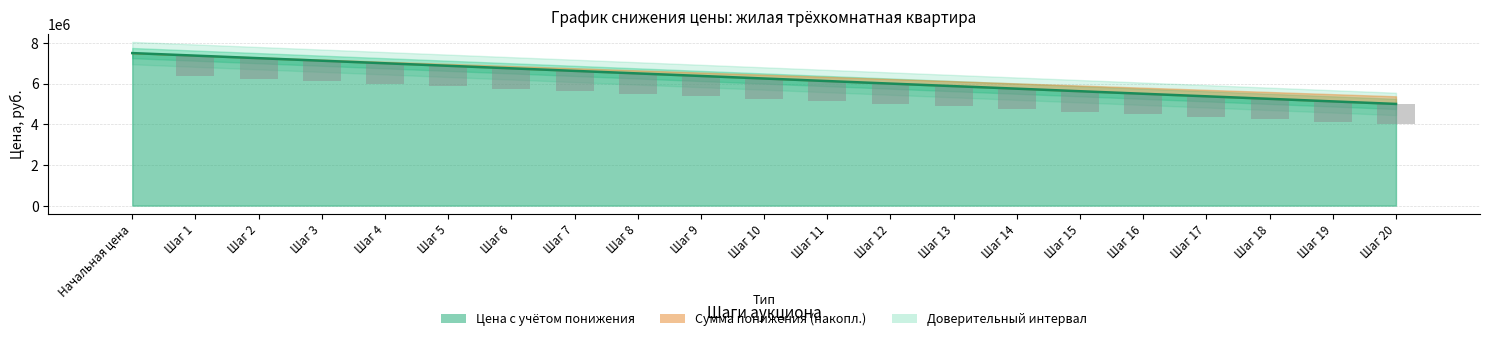

Which series has the widest spread of values?

Цена с учётом понижения